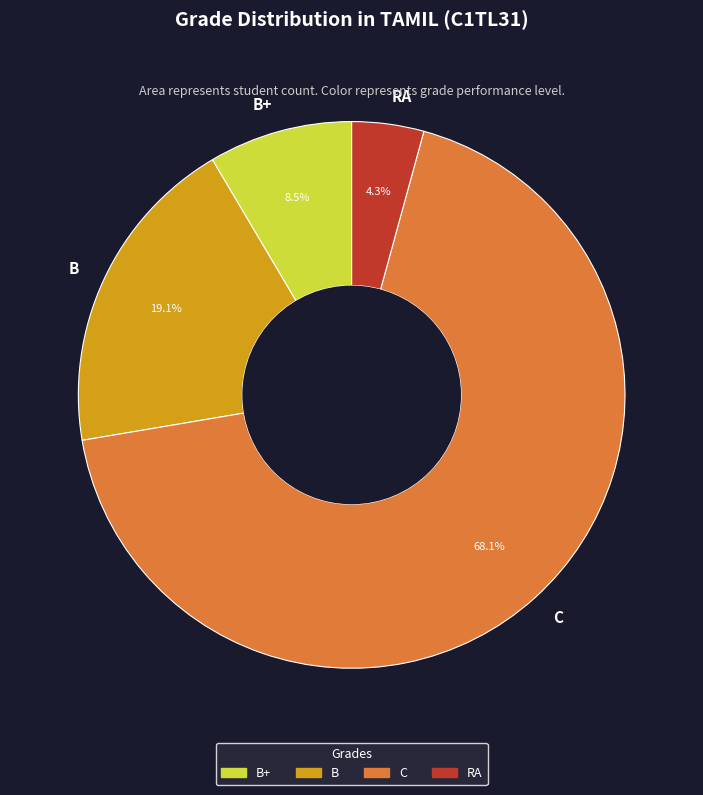

To the nearest percent, what is the difference between the largest and smallest slice percentages?

64%